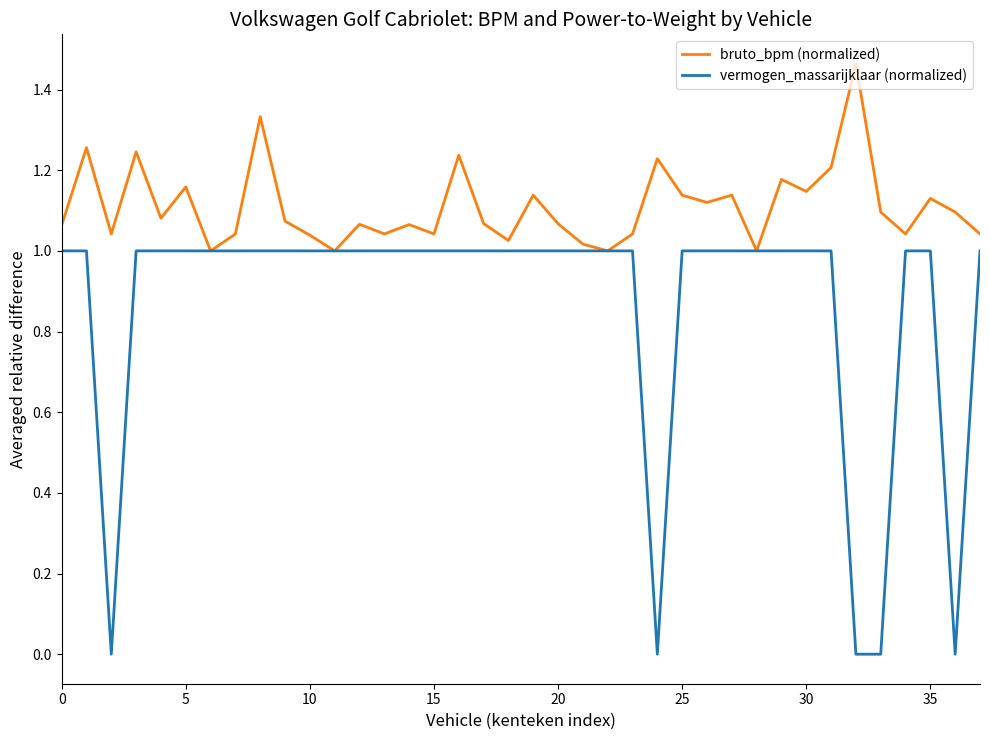

Which series has the largest total across all categories?

bruto_bpm (normalized)